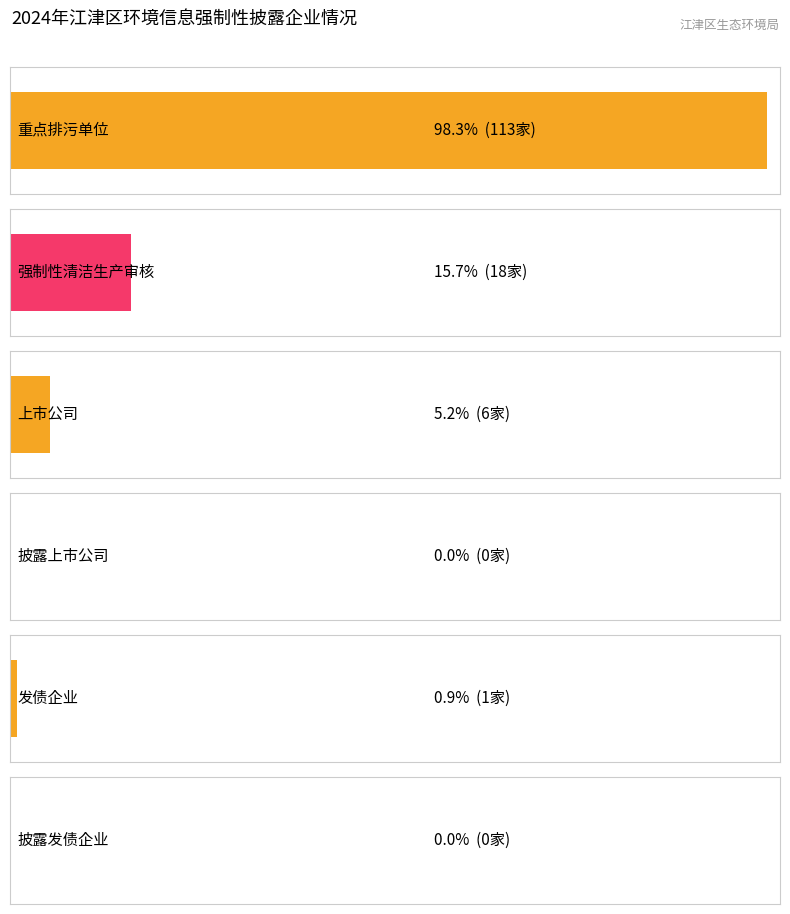

What is the change in value from 是否属于按《管理办法》应开展披露的上市公司 to 是否属于发债企业?

+1